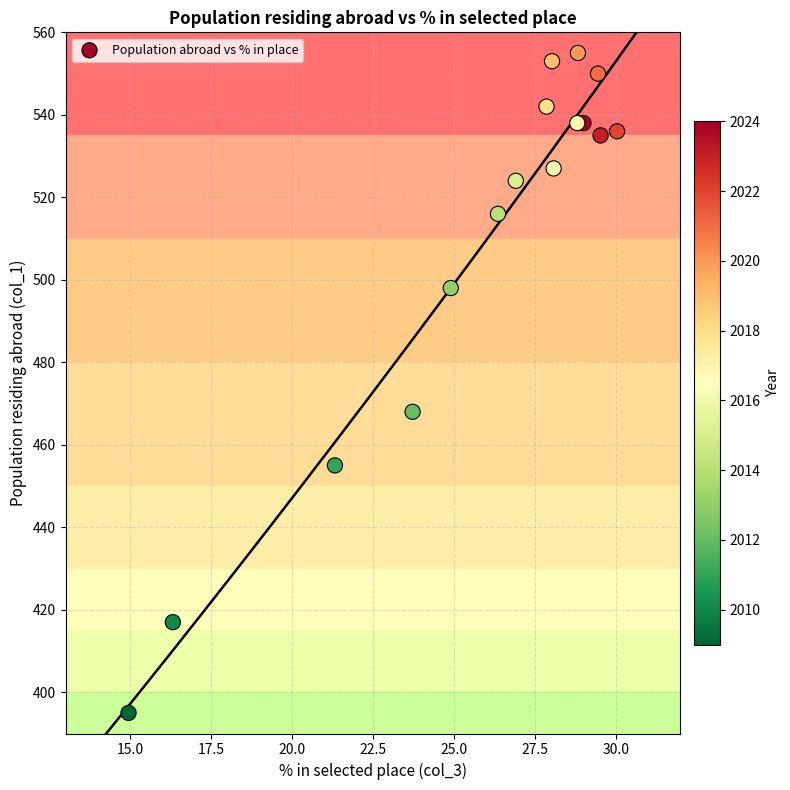

What Y value in the scatter plot is closest to 475?

468